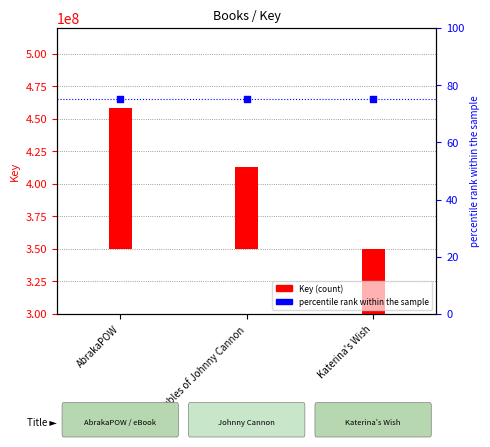

At how many categories does at least one series exceed -156756372?

3